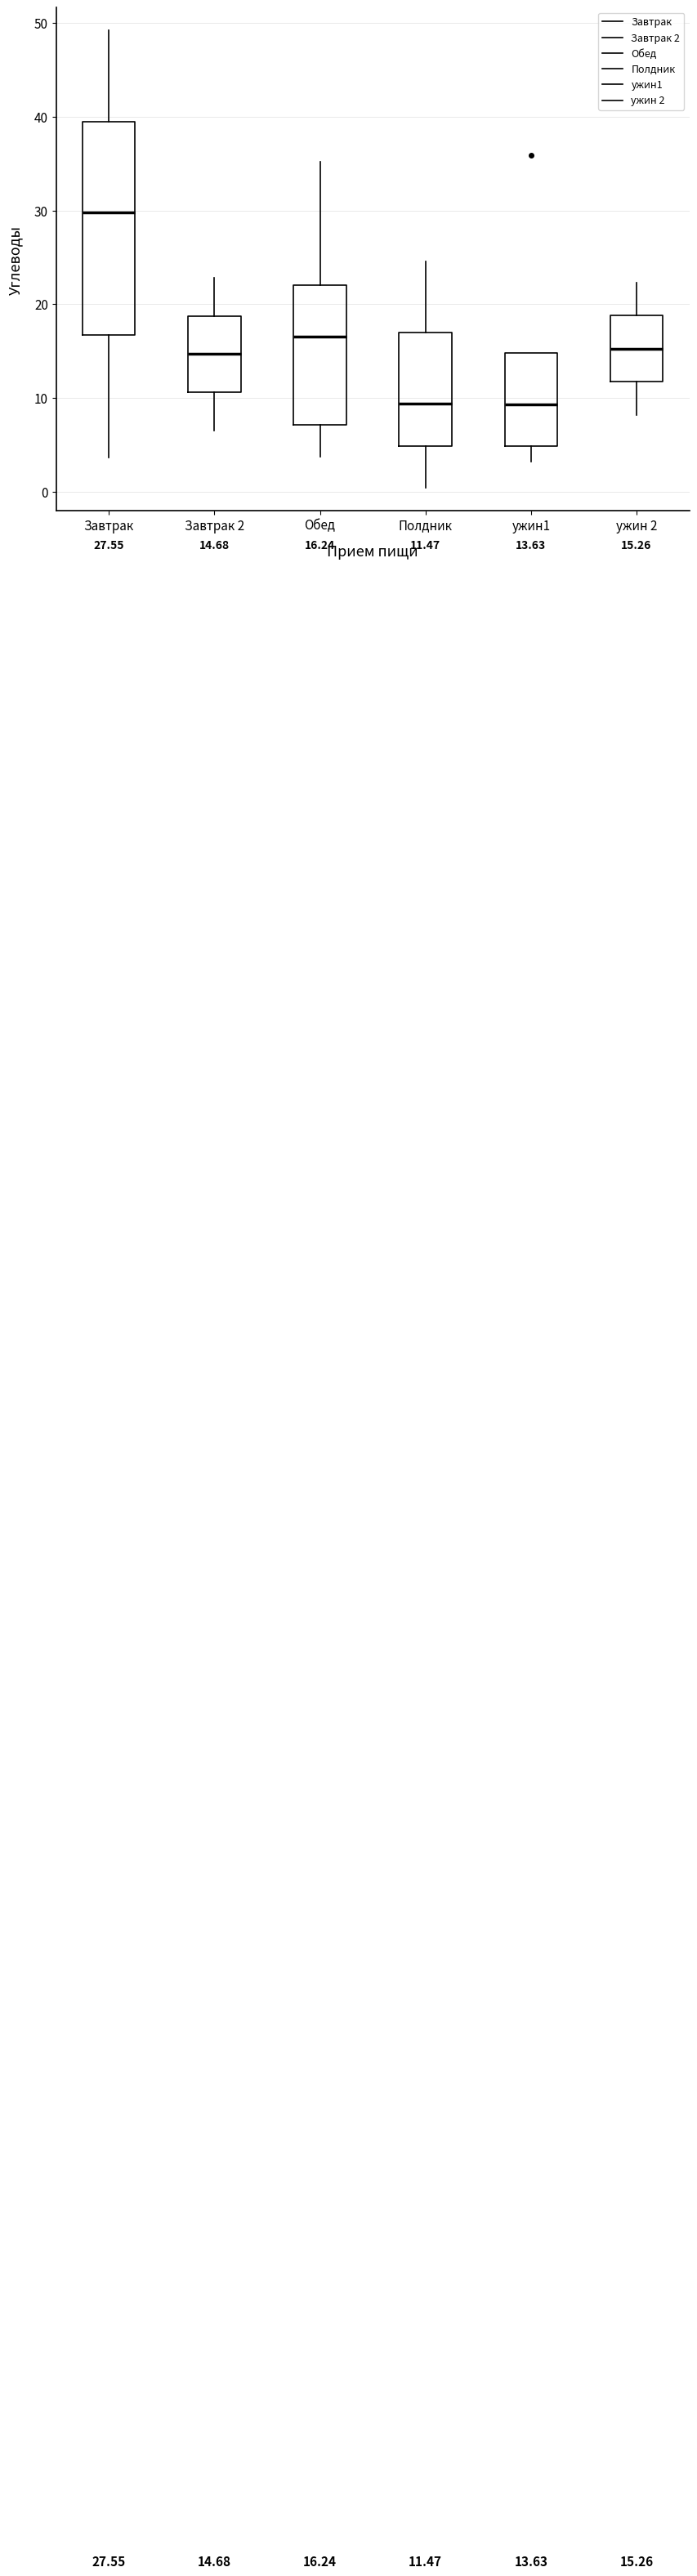

Which box is the tallest, from its lower edge to its upper edge?

Завтрак